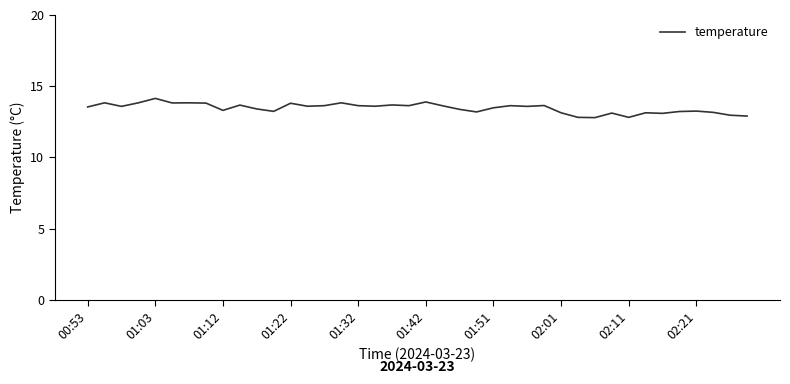

What is the smallest value displayed?

12.8